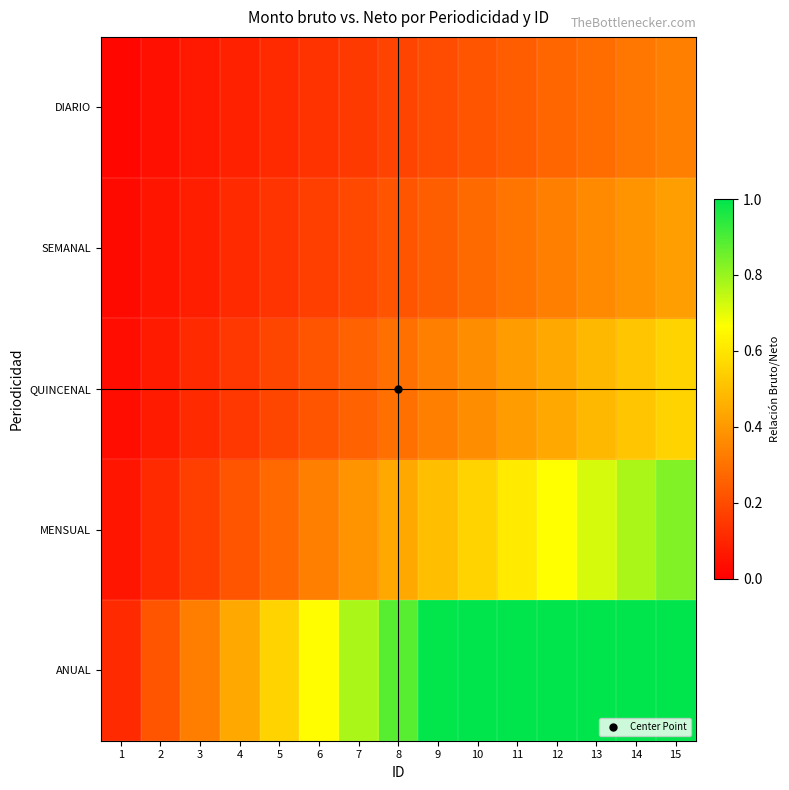

Which has a higher value, 4 or 2?

4